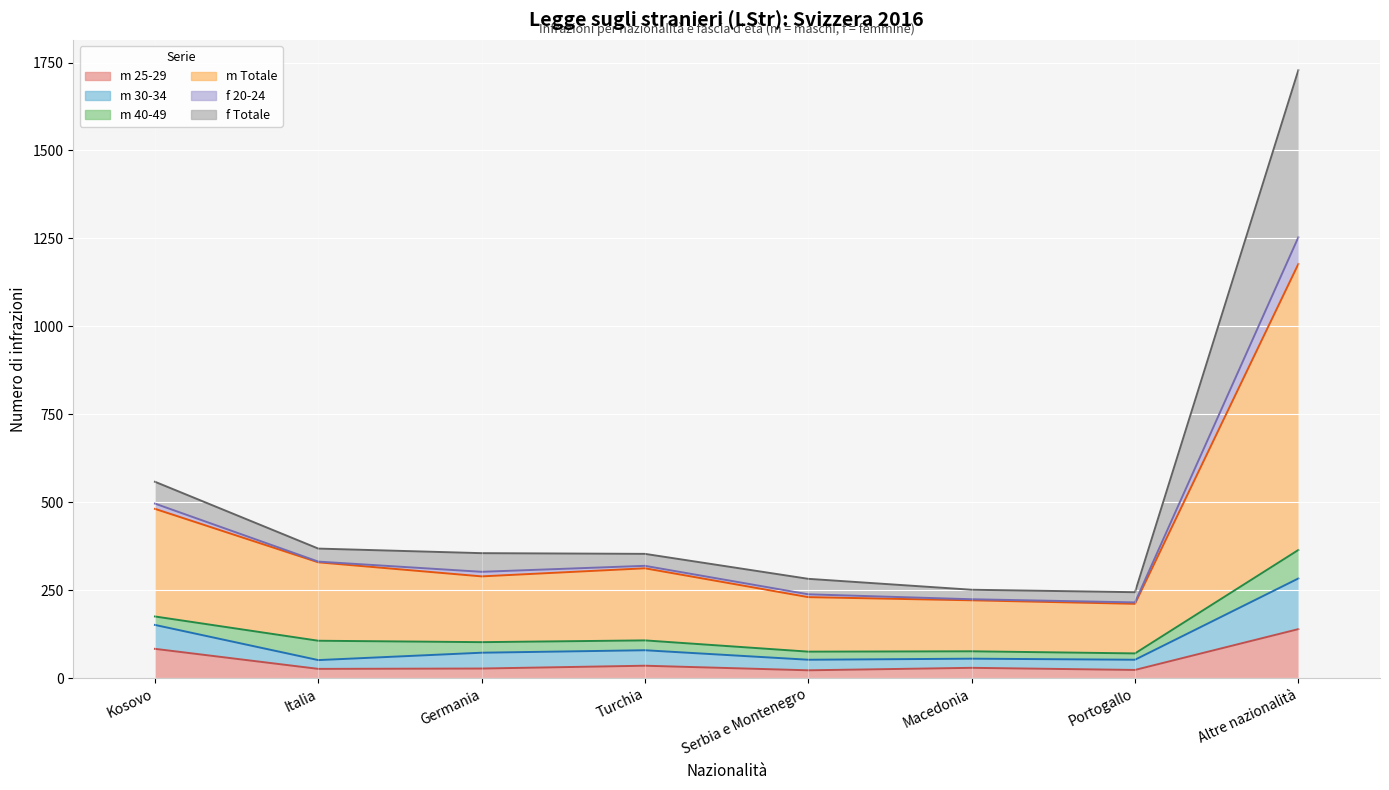

What is the value of the m 30-34 point at the 6th from the left?

55